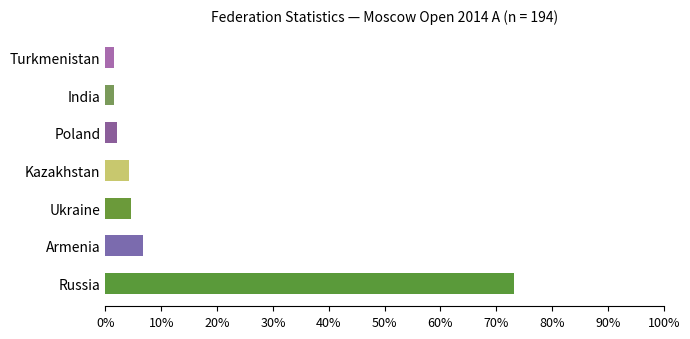

Are the bars horizontal?

Yes